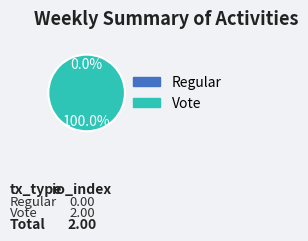

What percentage is the Vote slice, to the nearest percent?

100%